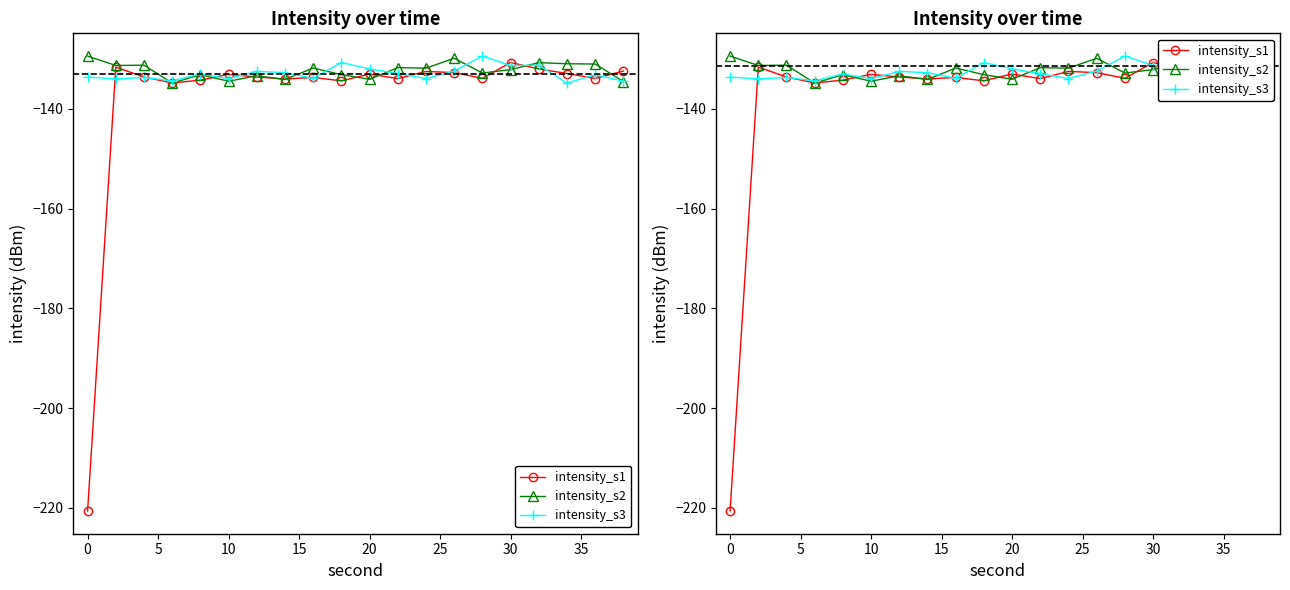

What is the greatest value displayed?

-129.4